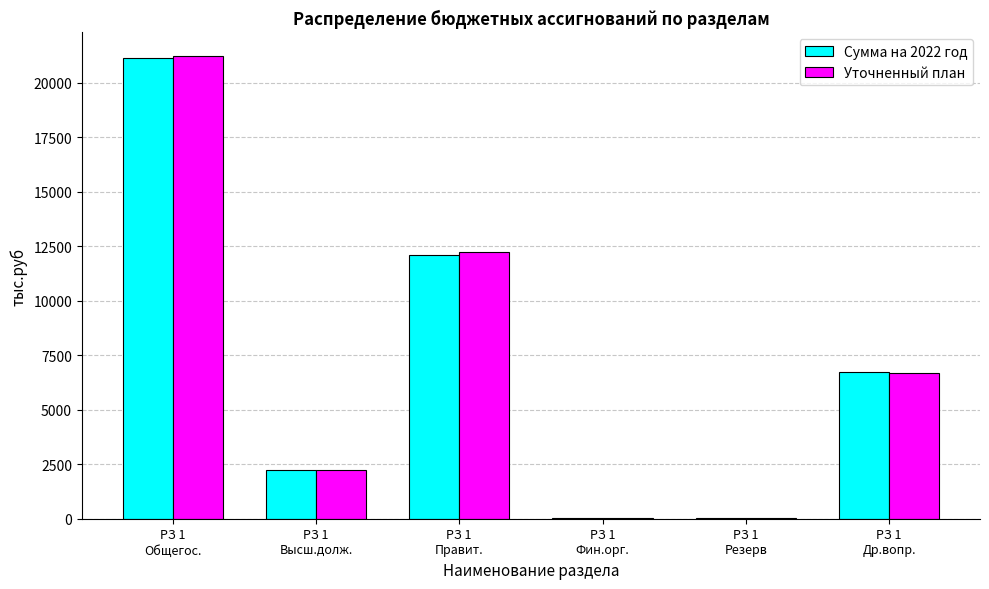

What is the highest value of the Уточненный план series?

21253.4